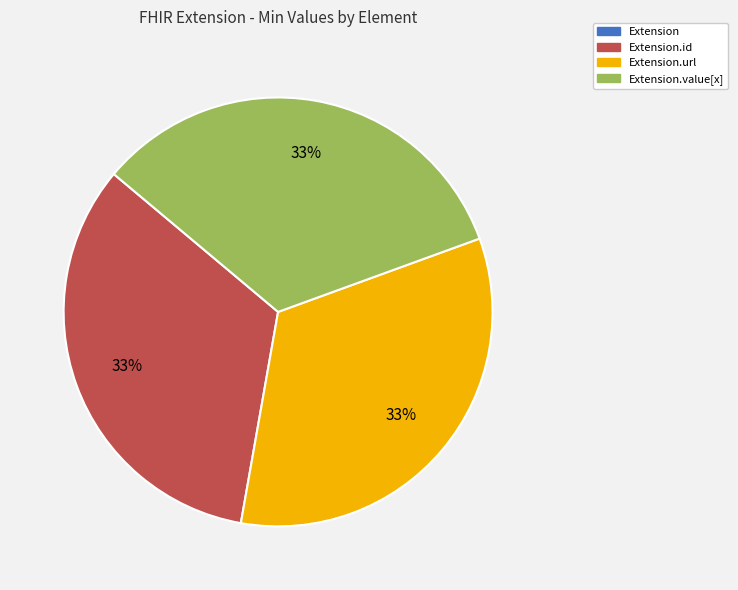

To the nearest percent, what is the average slice percentage?

25%